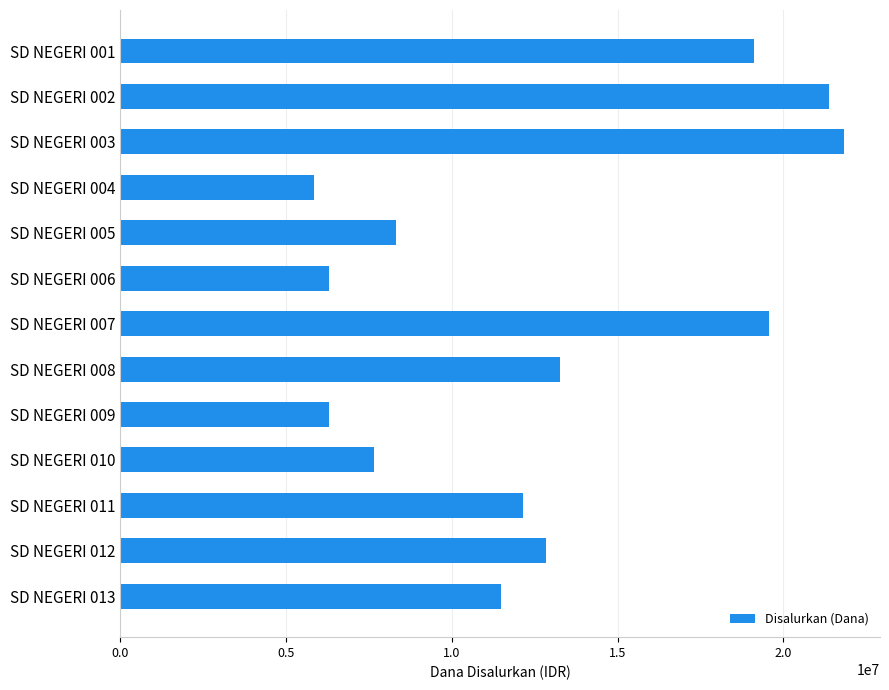

Which has a higher value, SD NEGERI 001 or SD NEGERI 011?

SD NEGERI 001